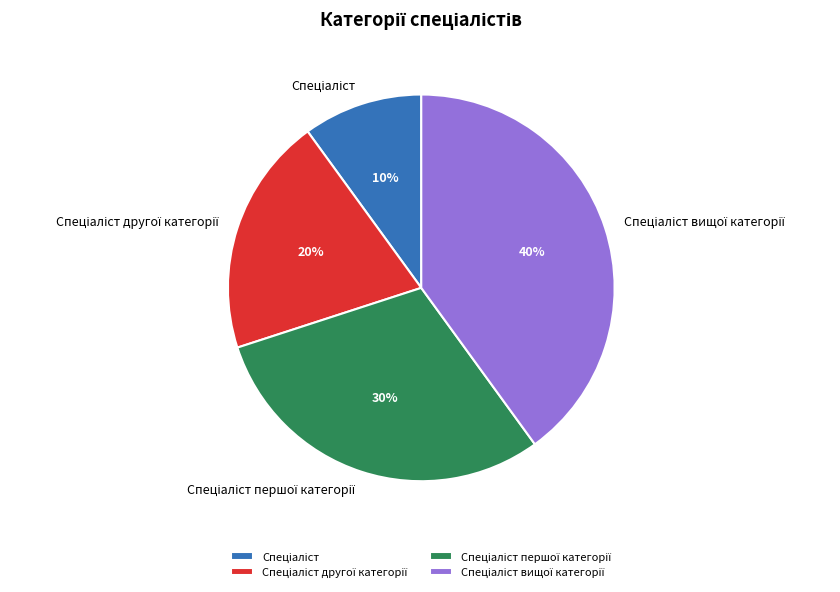

How many segments does this pie chart have?

4